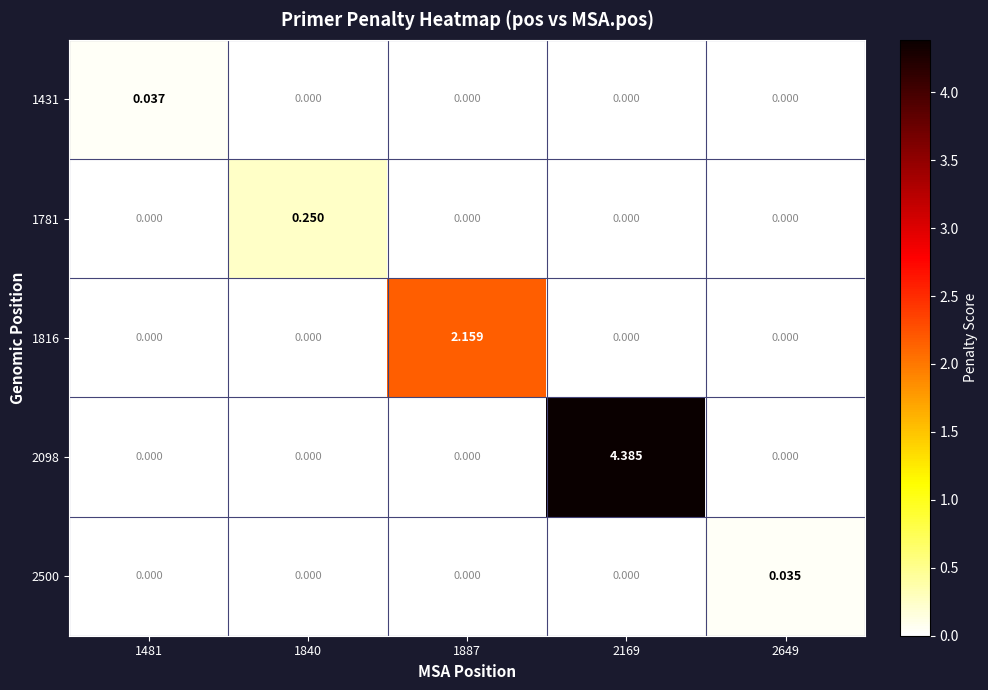

Which series changed the most between 1840 and 1887?

1816